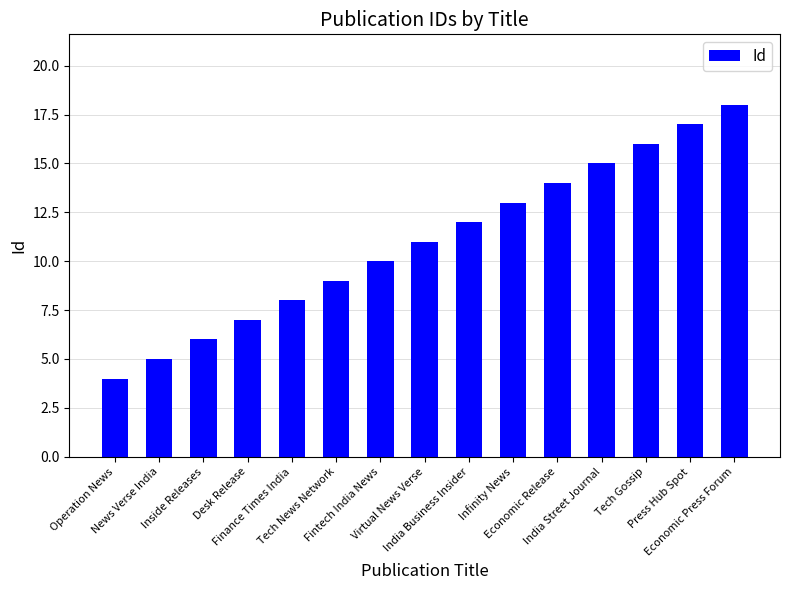

What is the sum of all values?

165